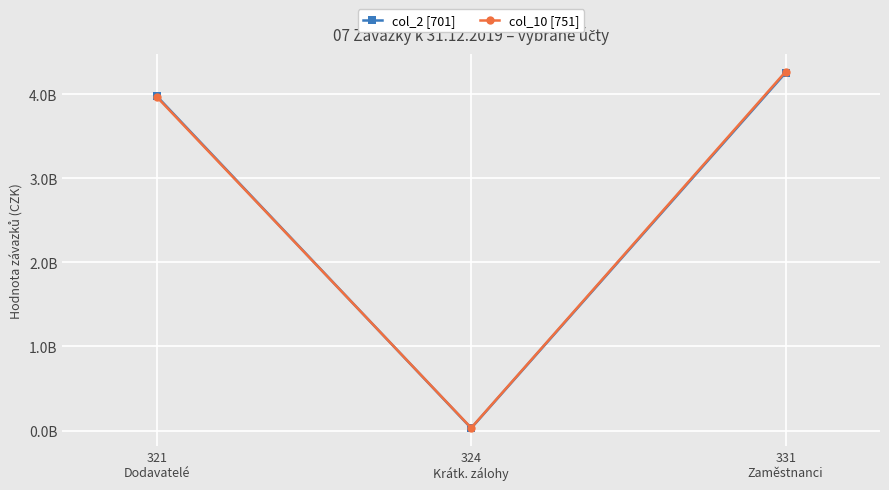

Between 324
Krátk. zálohy and 331
Zaměstnanci, which series saw the biggest shift?

col_10 [751]